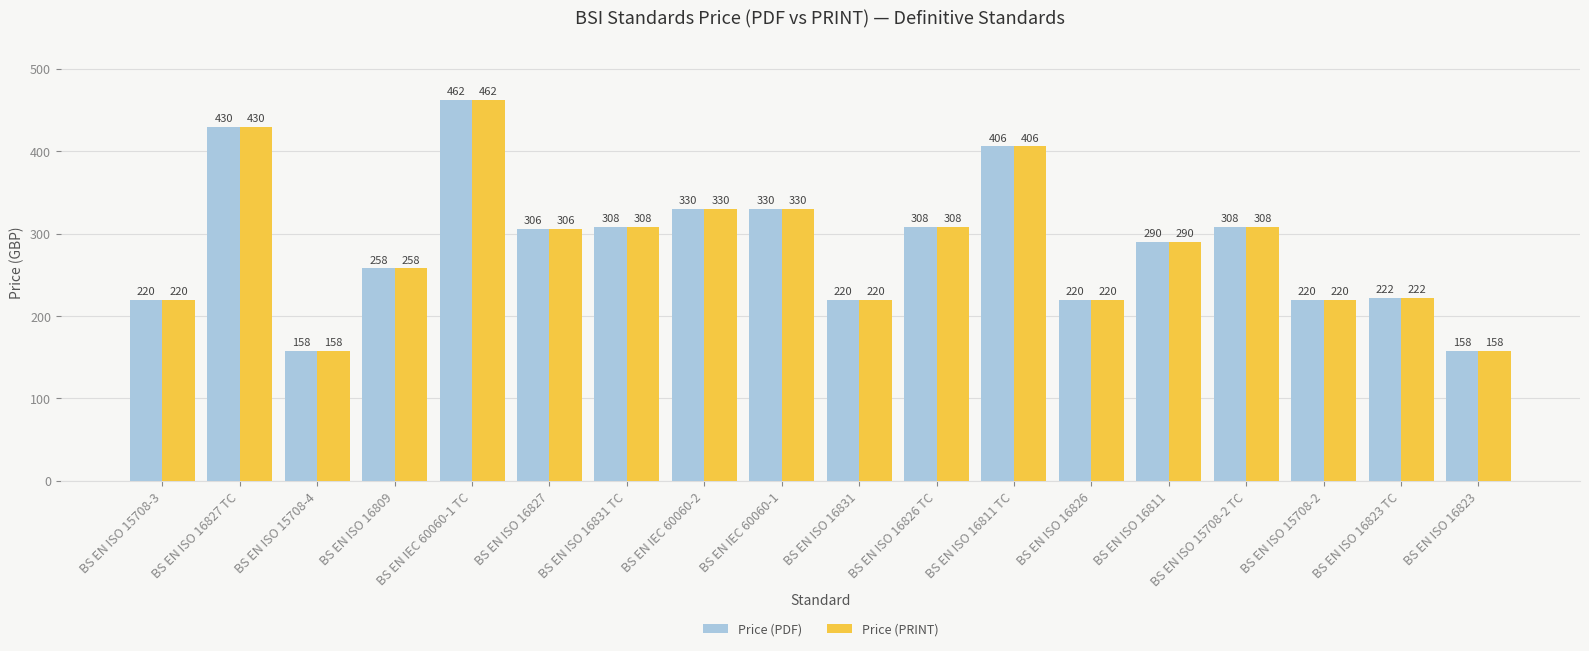

Count the number of categories in the chart.

18